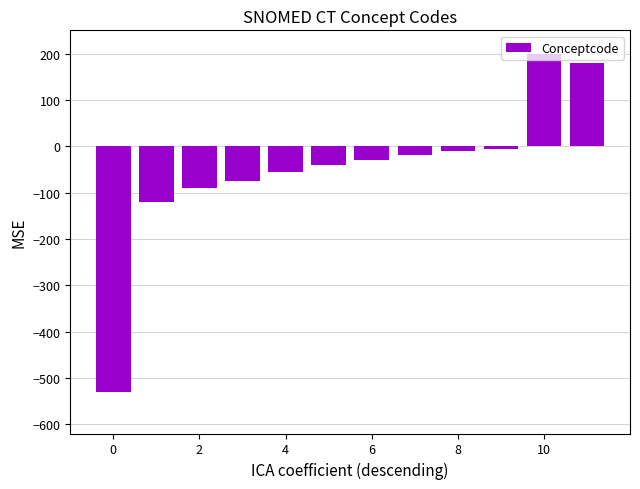

How many values are above zero?

2